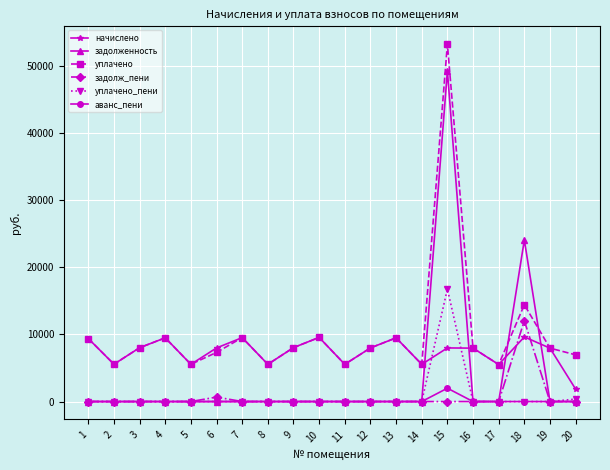

What are all the series names shown in the legend?

начислено, задолженность, уплачено, задолж_пени, уплачено_пени, аванс_пени